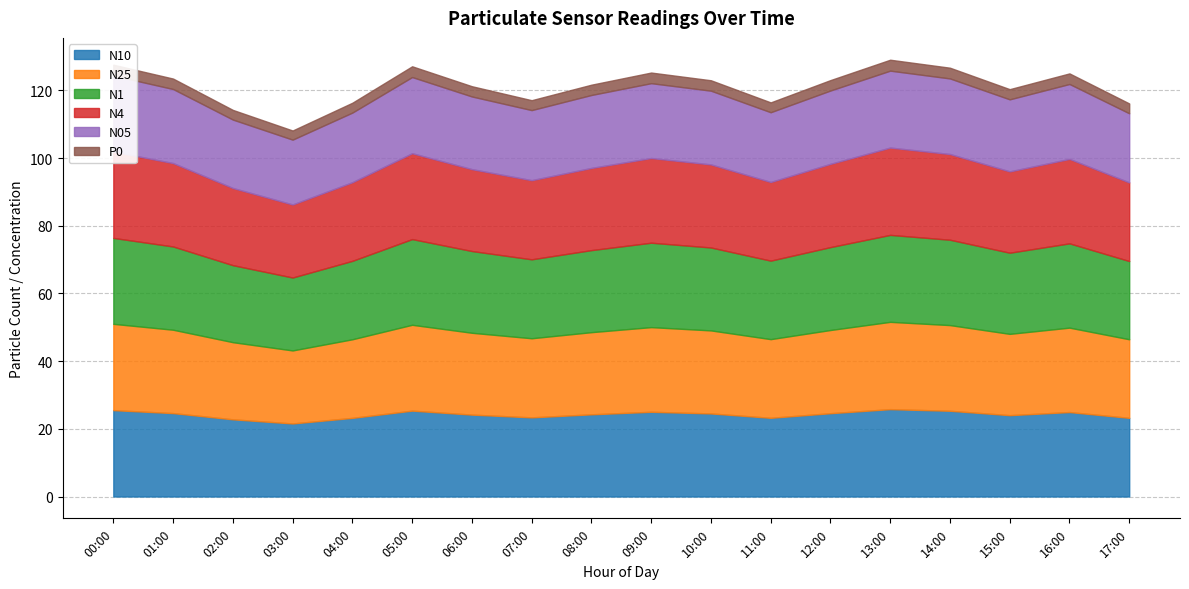

The N25 series shows 24.5 at 10:00. True or false?

True